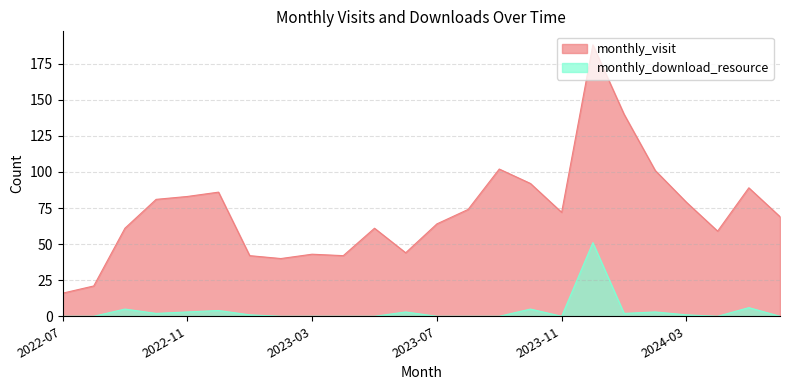

True or false: there are more than 2 points higher than both neighbors.

True